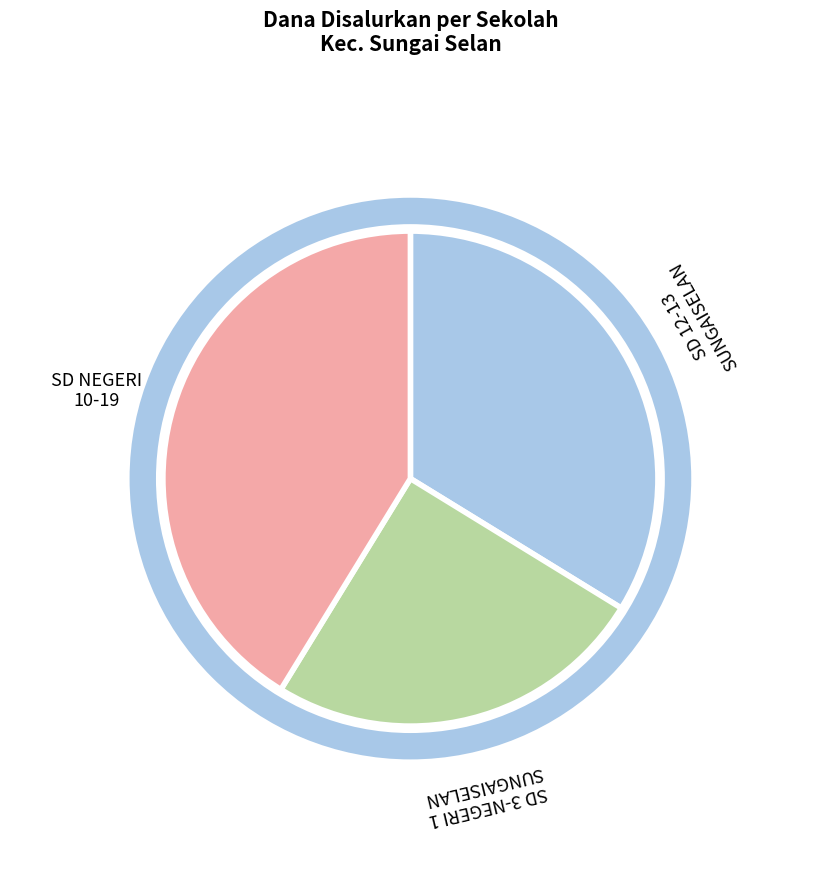

Is there a majority slice in this chart?

No